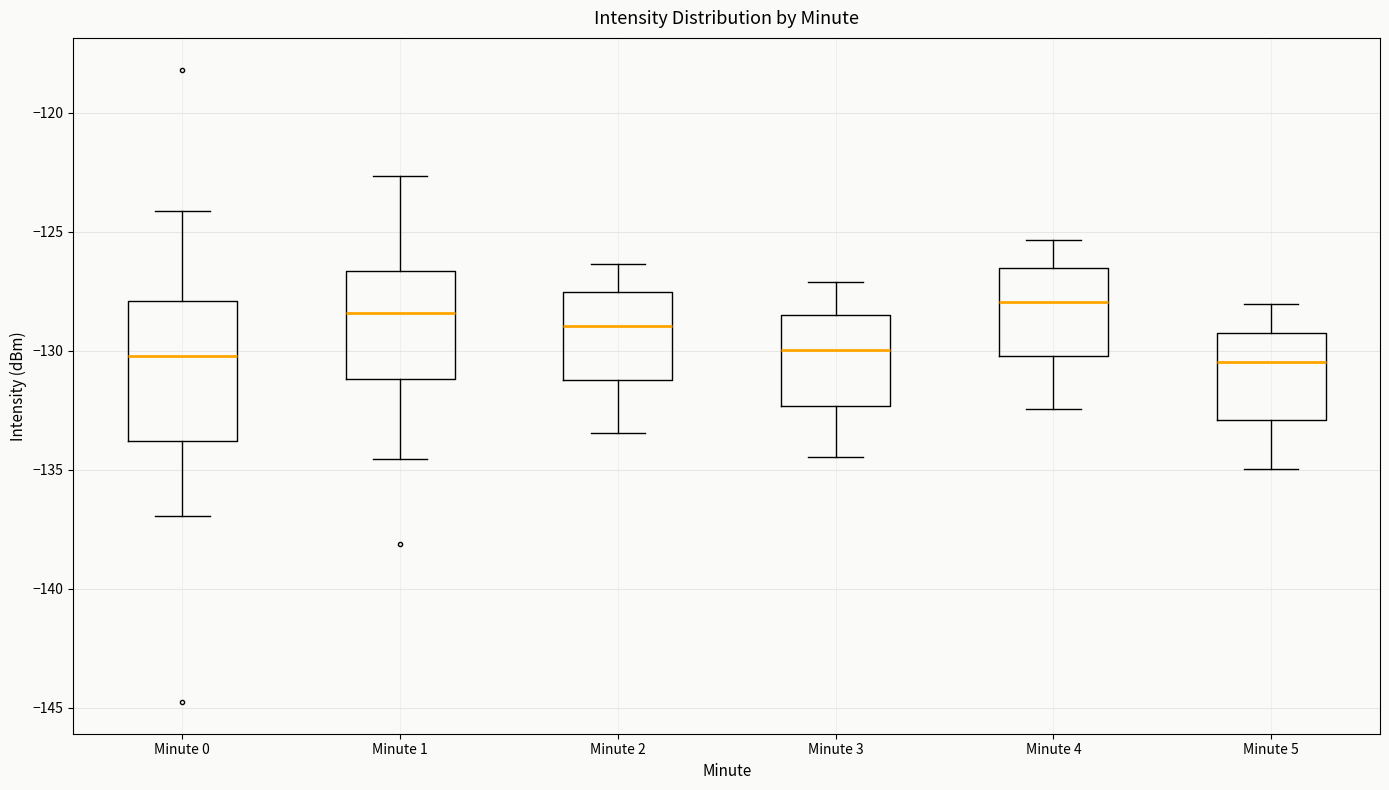

Reading left to right, read every box against the y-axis: the position of its median line, the range the box covers, and the ends of its whiskers. The values are not printed on the chart, so give them approximately, as read against the axis.

Minute 0: median -130.0, box -134.0 to -128.0, whiskers -137.0 to -124.0
Minute 1: median -128.5, box -131.0 to -126.5, whiskers -134.5 to -122.5
Minute 2: median -129.0, box -131.0 to -127.5, whiskers -133.5 to -126.5
Minute 3: median -130.0, box -132.5 to -128.5, whiskers -134.5 to -127.0
Minute 4: median -128.0, box -130.0 to -126.5, whiskers -132.5 to -125.5
Minute 5: median -130.5, box -133.0 to -129.0, whiskers -135.0 to -128.0